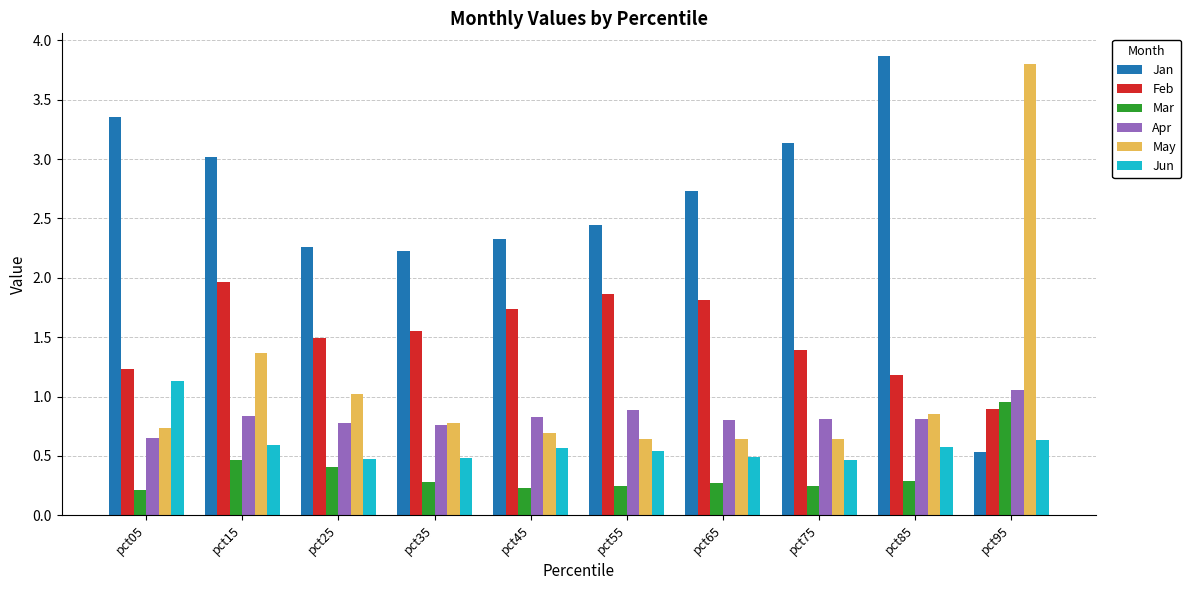

What is the maximum value for Feb?

2.0